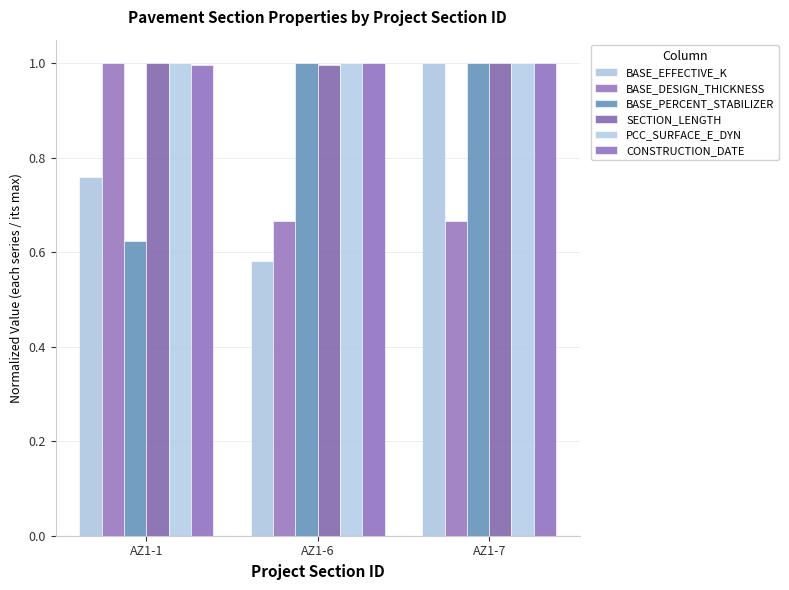

How many bars are there in total?

18